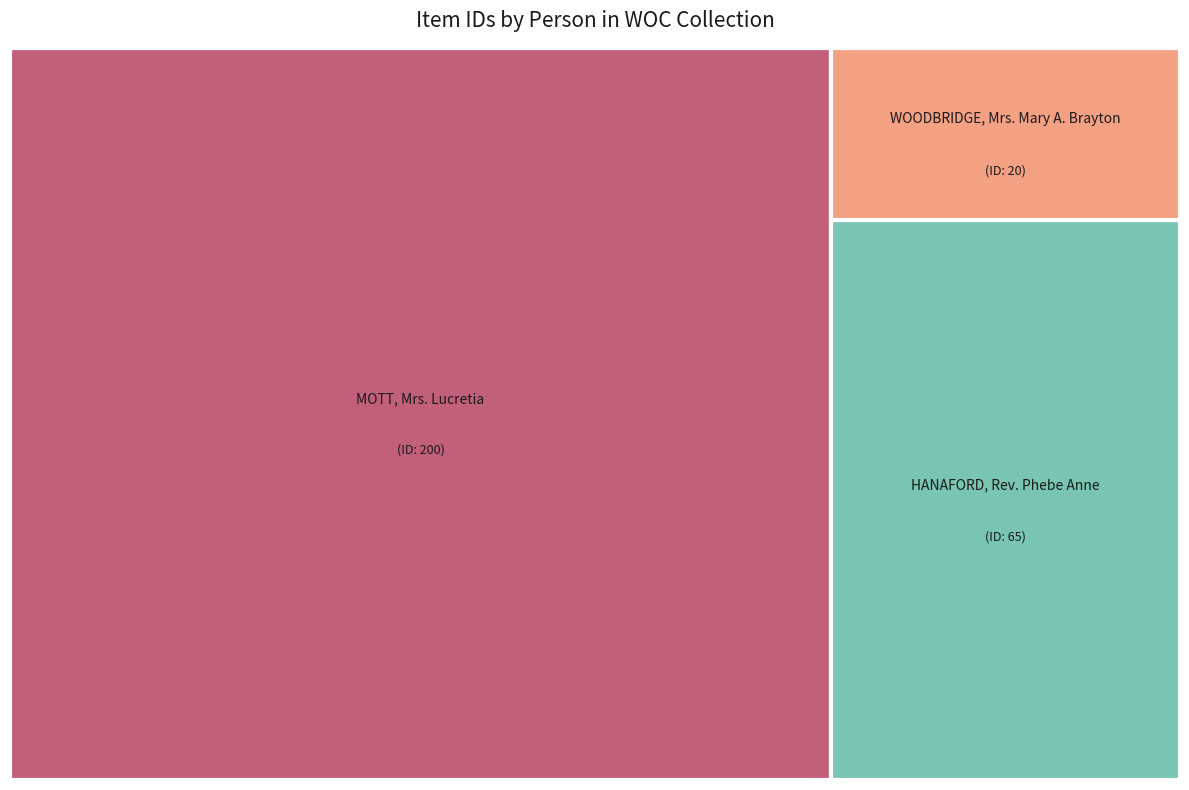

Is it true that WOODBRIDGE, Mrs. Mary A. Brayton is 1% of the pie?

False